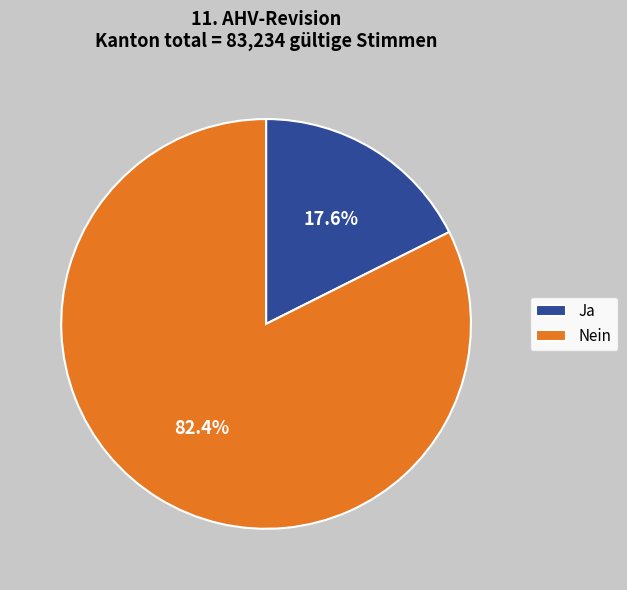

Is there a majority slice in this chart?

Yes